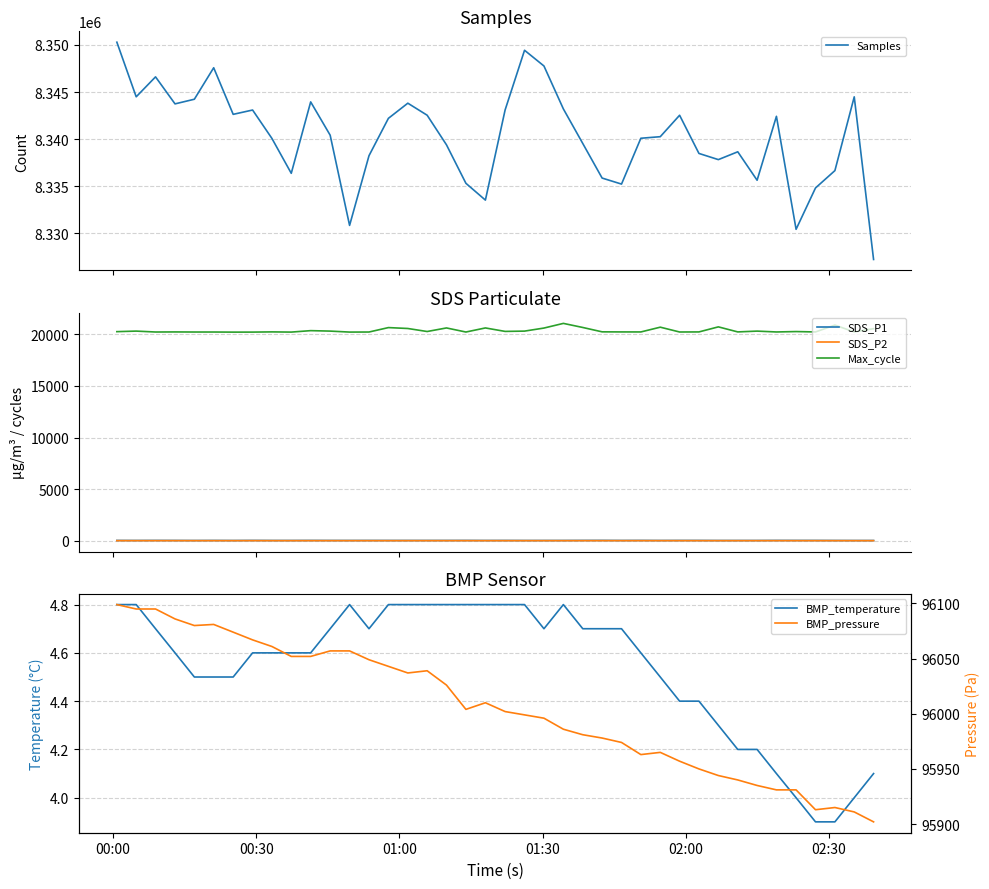

What is the lowest value of the Max_cycle series?

20218.0